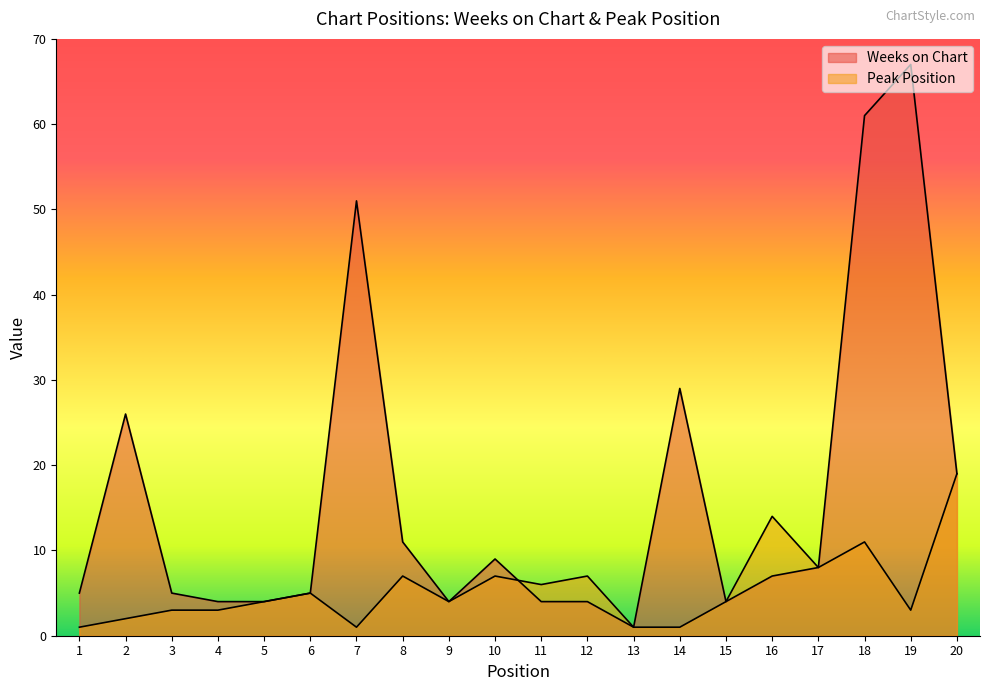

How many data points in Weeks on Chart are above 7?

9